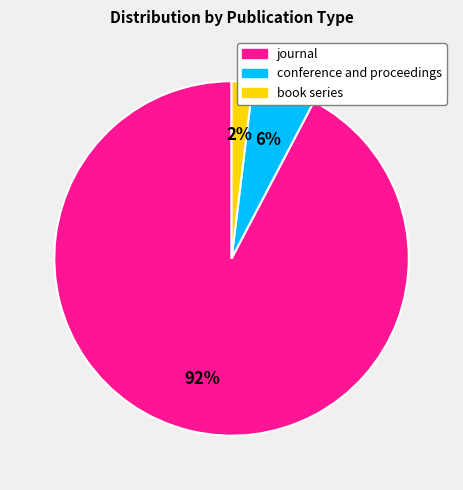

Do book series and conference and proceedings together represent more than half of the pie?

No